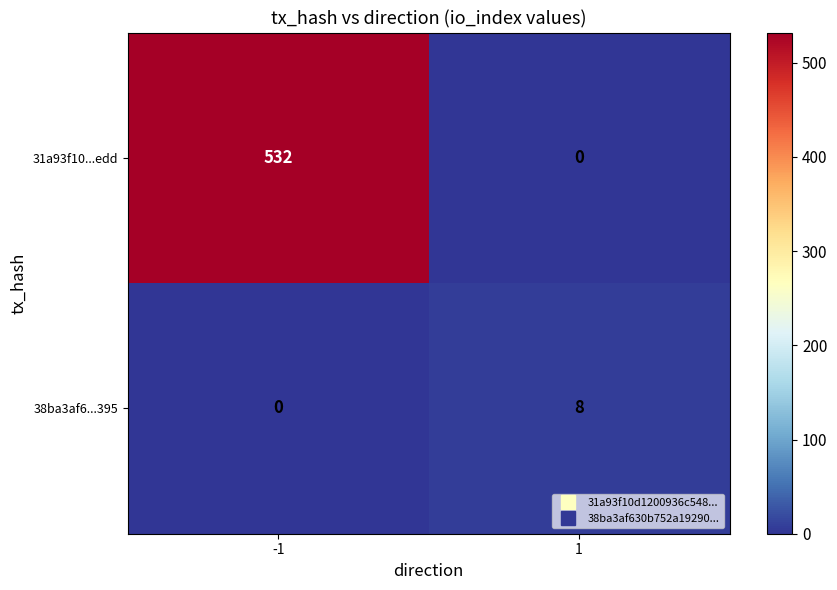

Between -1 and 1, which series saw the biggest shift?

31a93f10...edd